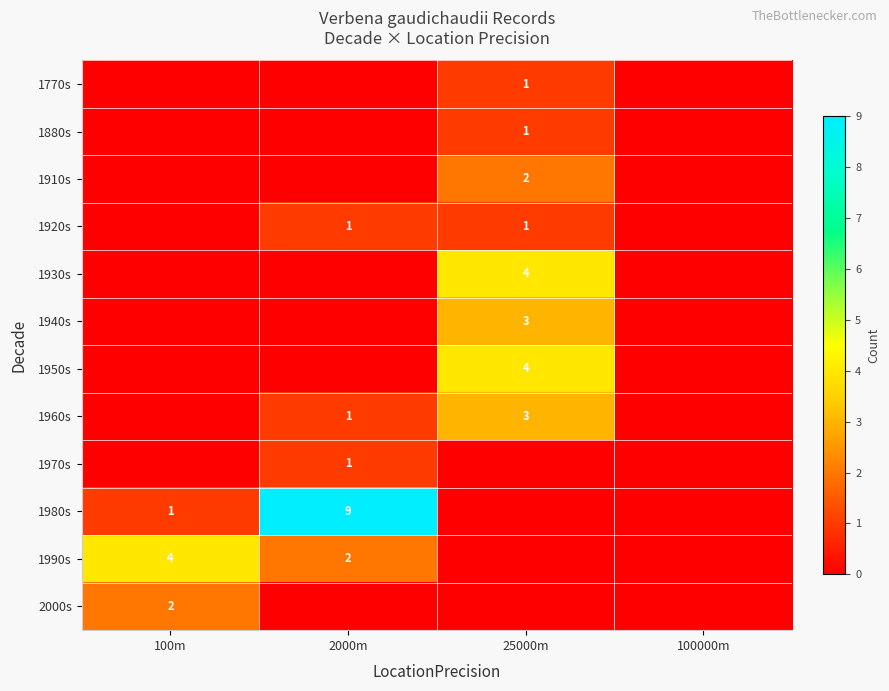

The 1990s series shows 1 at 2000m. True or false?

False